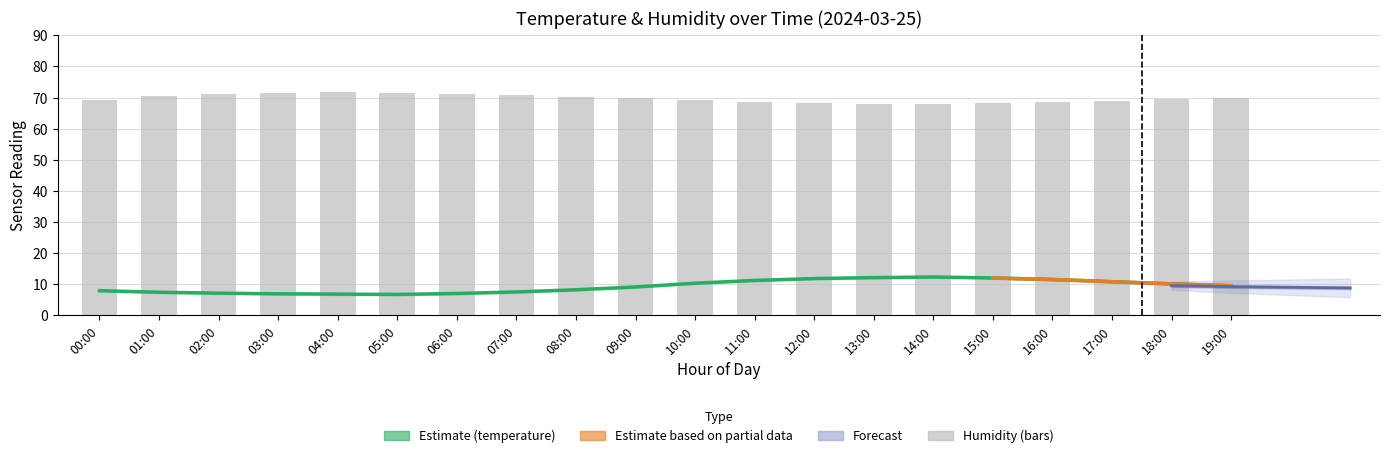

Reading right to left, what are all the values shown in this chart?

temperature: 9.5	10.1	10.8	11.5	12.0	12.3	12.1	11.8	11.2	10.3	9.1	8.2	7.5	7.0	6.7	6.8	6.9	7.1	7.4	7.9
humidity: 69.7	69.4	69.0	68.5	68.1	67.8	68.0	68.3	68.7	69.2	69.8	70.3	70.8	71.2	71.6	71.8	71.5	71.0	70.4	69.2